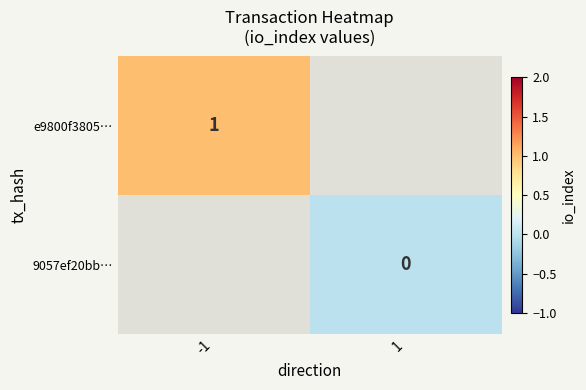

True or false: e9800f3805… has a value of 1 at -1.

True